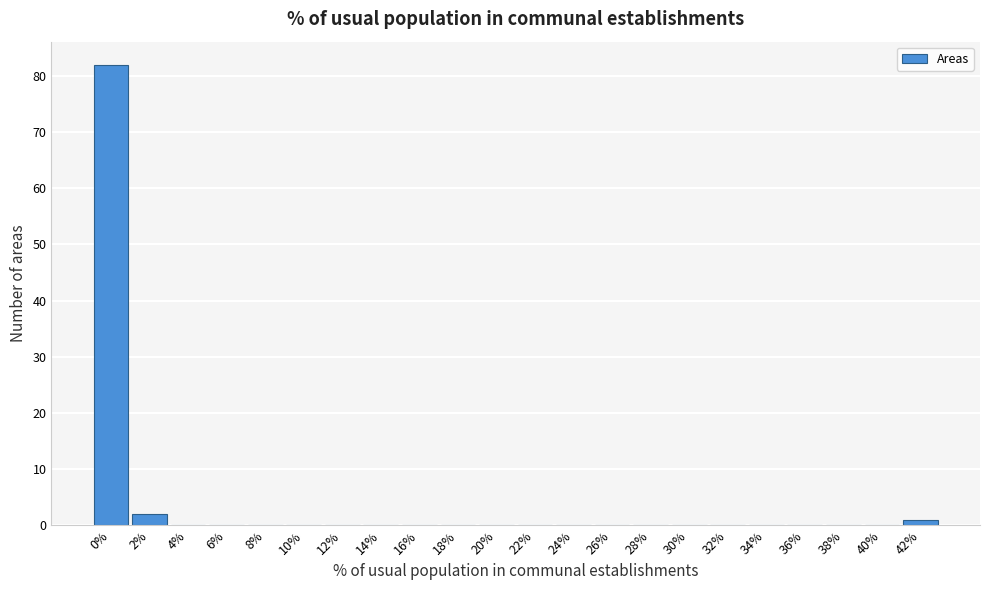

Reading left to right, extract all data points from this chart.

0%=82	2%=2	4%=0	6%=0	8%=0	10%=0	12%=0	14%=0	16%=0	18%=0	20%=0	22%=0	24%=0	26%=0	28%=0	30%=0	32%=0	34%=0	36%=0	38%=0	40%=0	42%=1